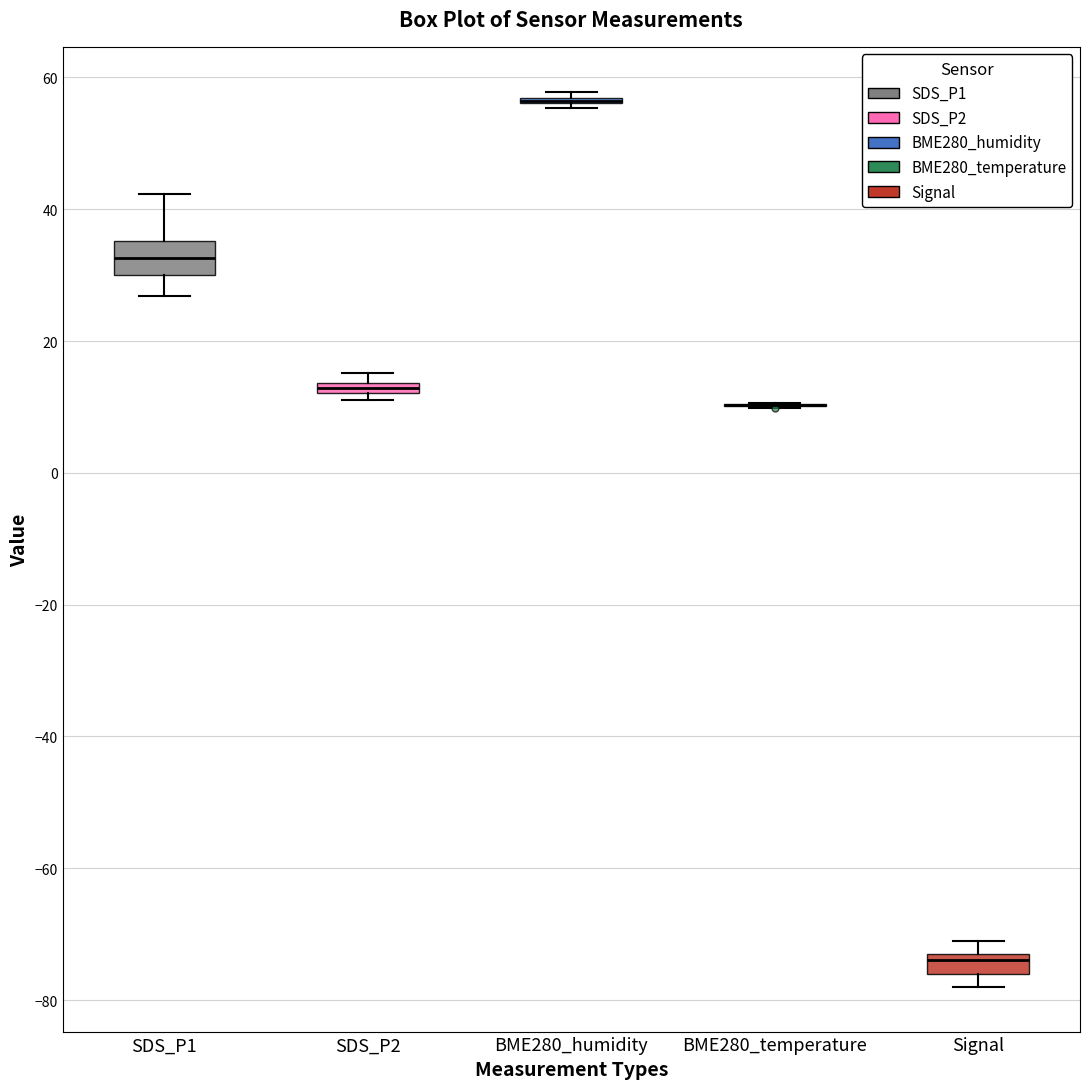

Which box is the tallest, from its lower edge to its upper edge?

SDS_P1